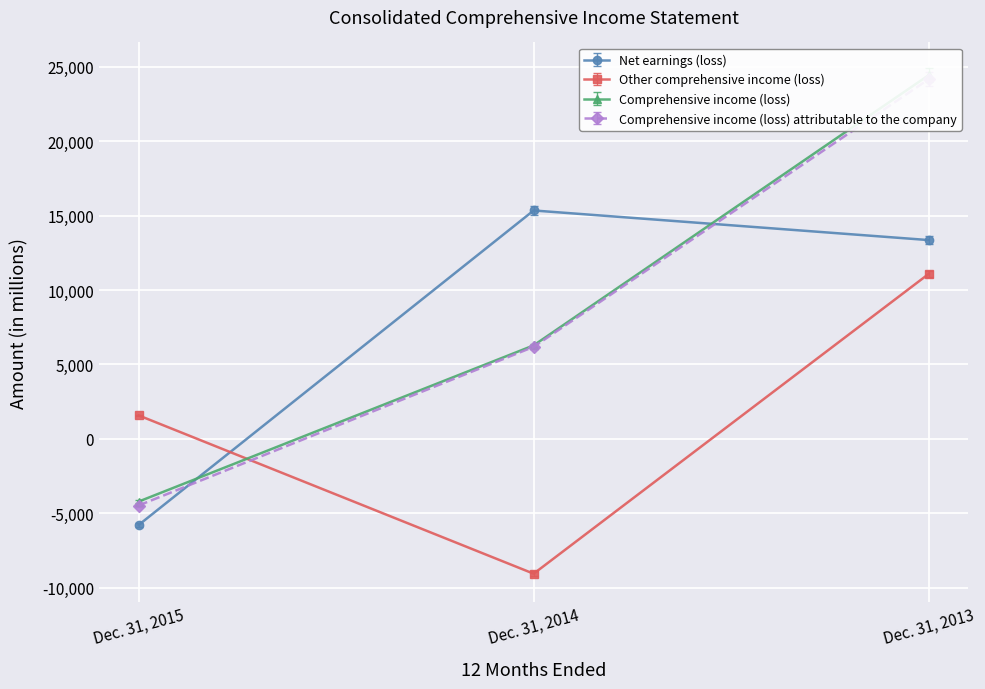

Count the Comprehensive income (loss) attributable to the company values in the range -4483 to 24167.

3